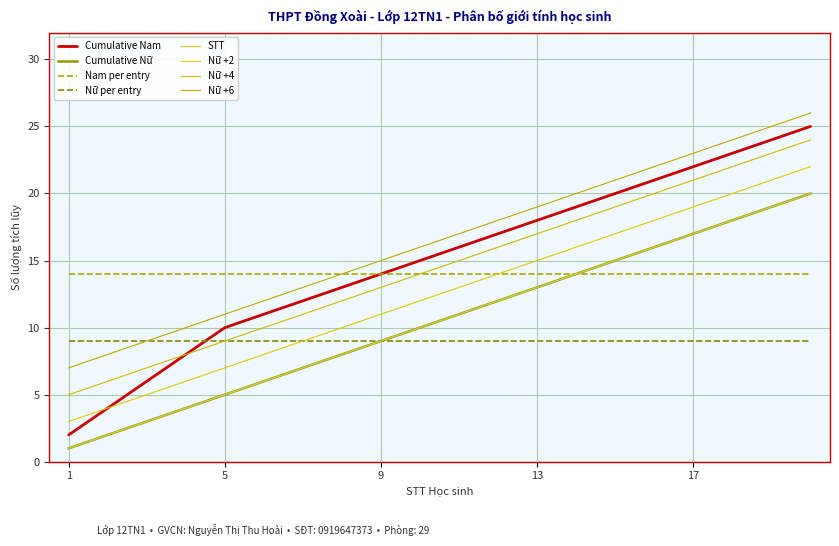

True or false: Cumulative Nam and STT cross at least once.

False